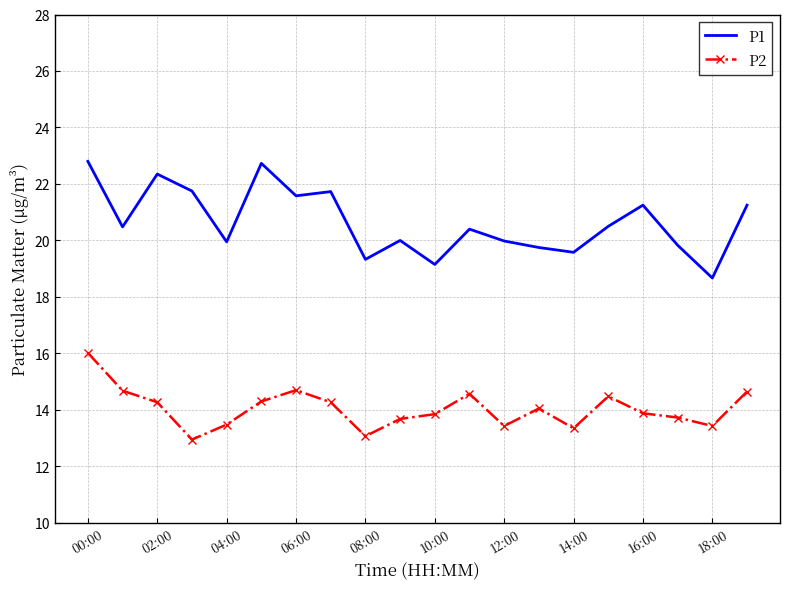

Which series has the widest spread of values?

P1